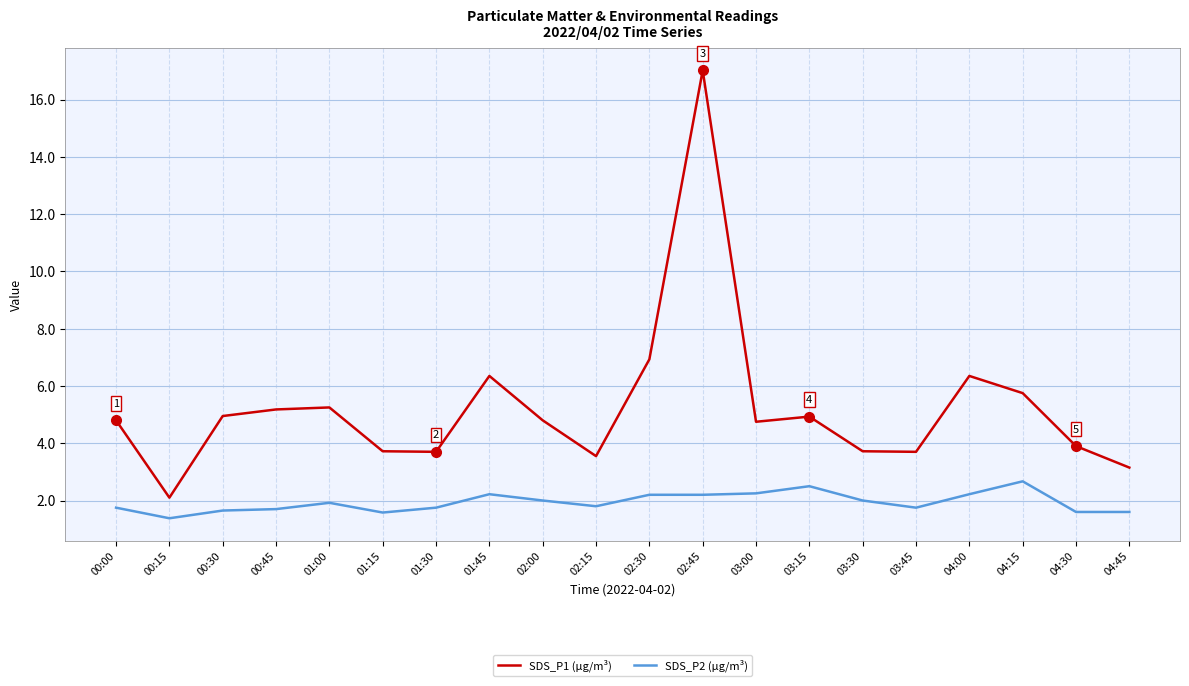

The value of SDS_P2 (µg/m³) at 00:30 is 2.8. True or false?

False